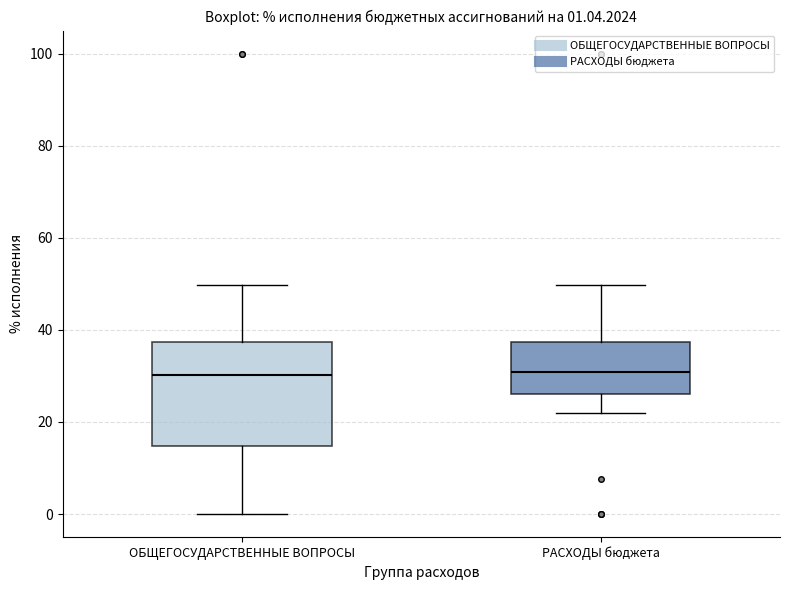

Which box is the tallest, from its lower edge to its upper edge?

ОБЩЕГОСУДАРСТВЕННЫЕ ВОПРОСЫ